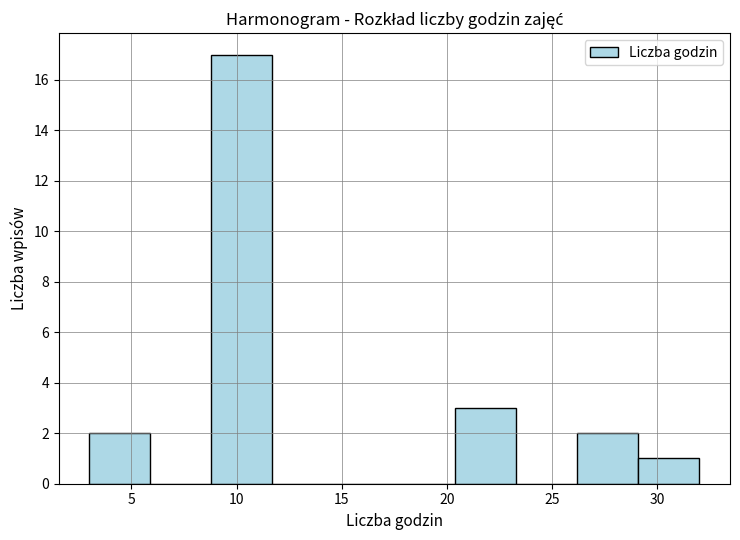

Over which range of the x-axis is the bar tallest?

8.8 to 11.7